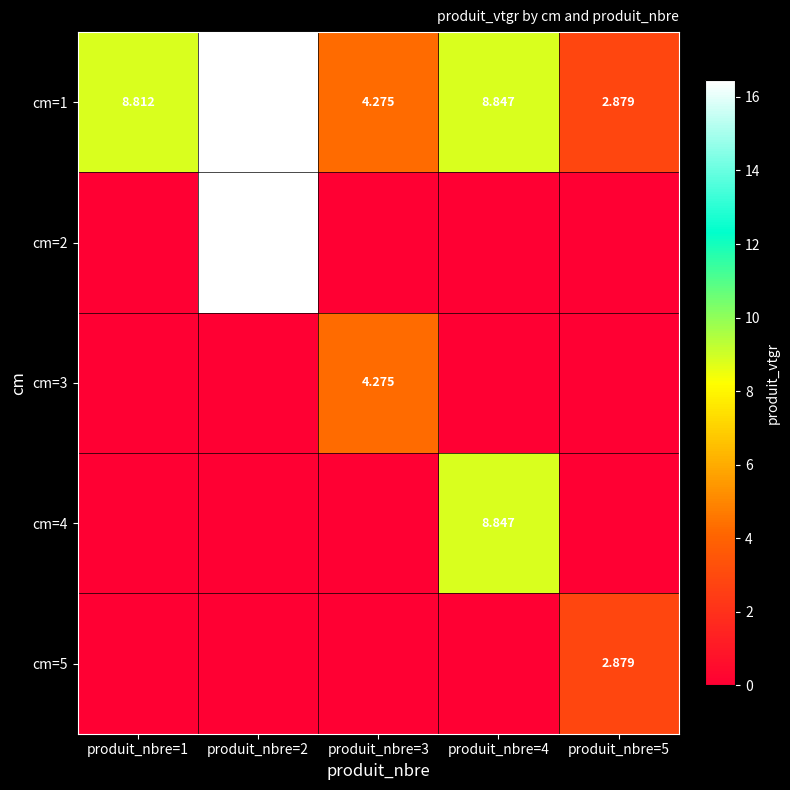

The cm=5 series shows -1.7 at produit_nbre=1. True or false?

False